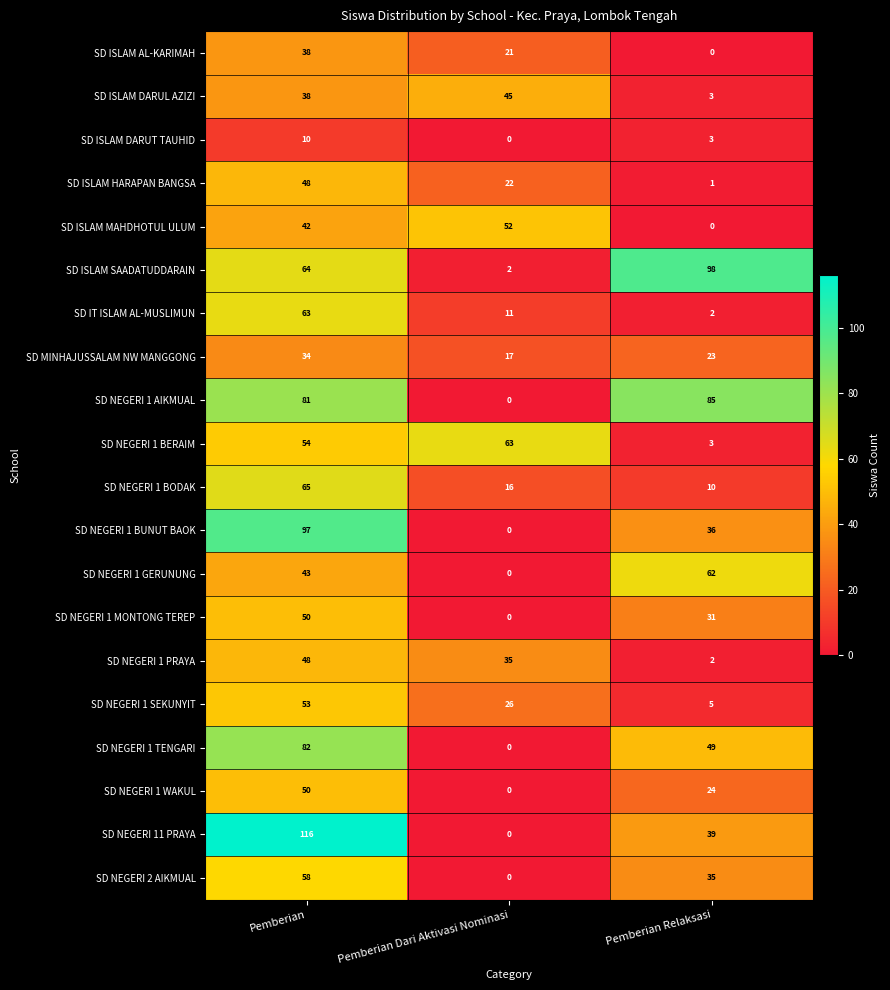

The SD NEGERI 1 PRAYA series shows 48 at Pemberian. True or false?

True